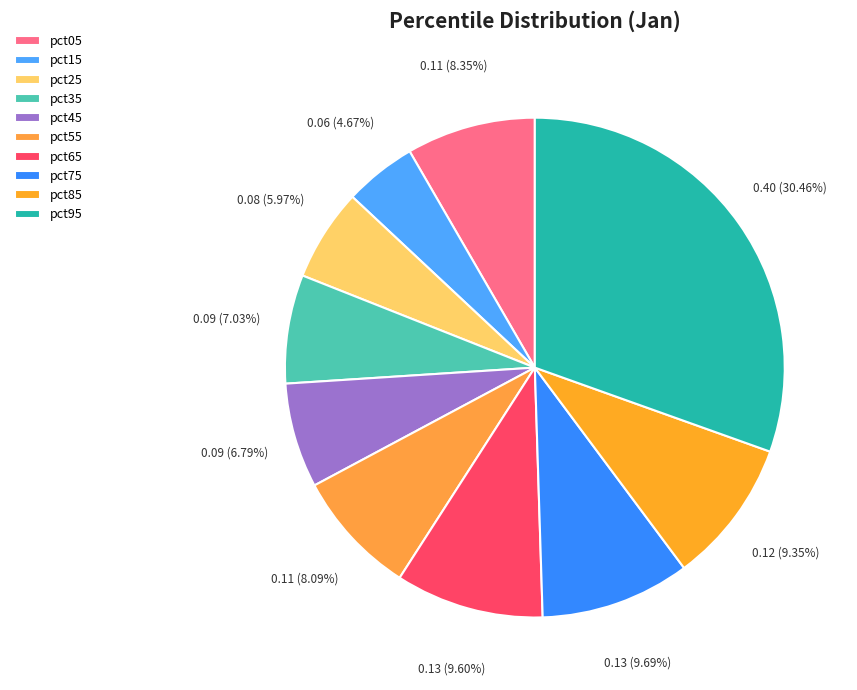

To the nearest percent, what is the difference between the pct45 and pct05 slice percentages?

2%